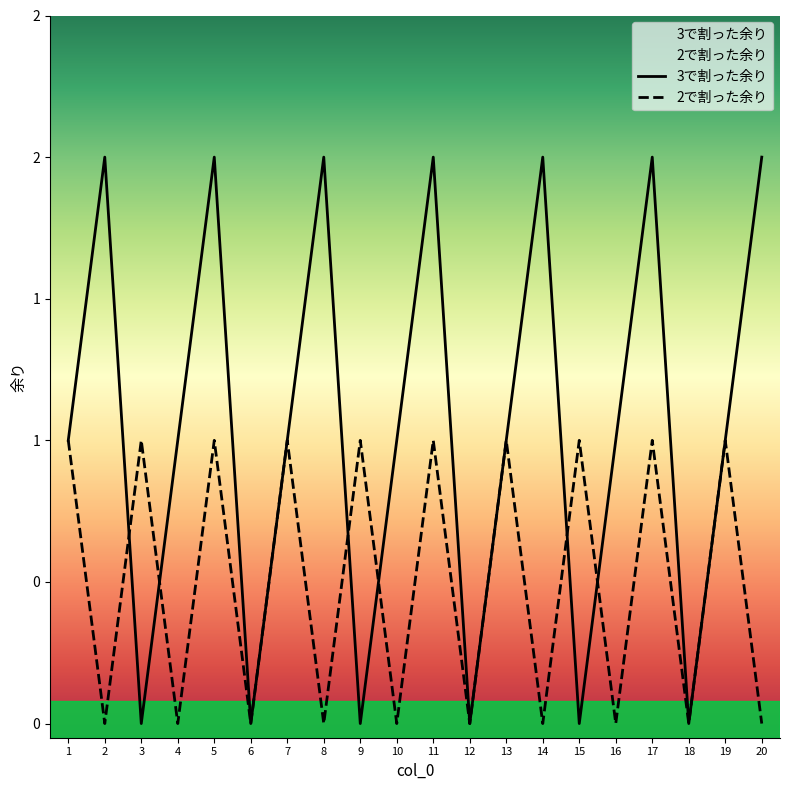

What is the average value of the 3で割った余り series?

1